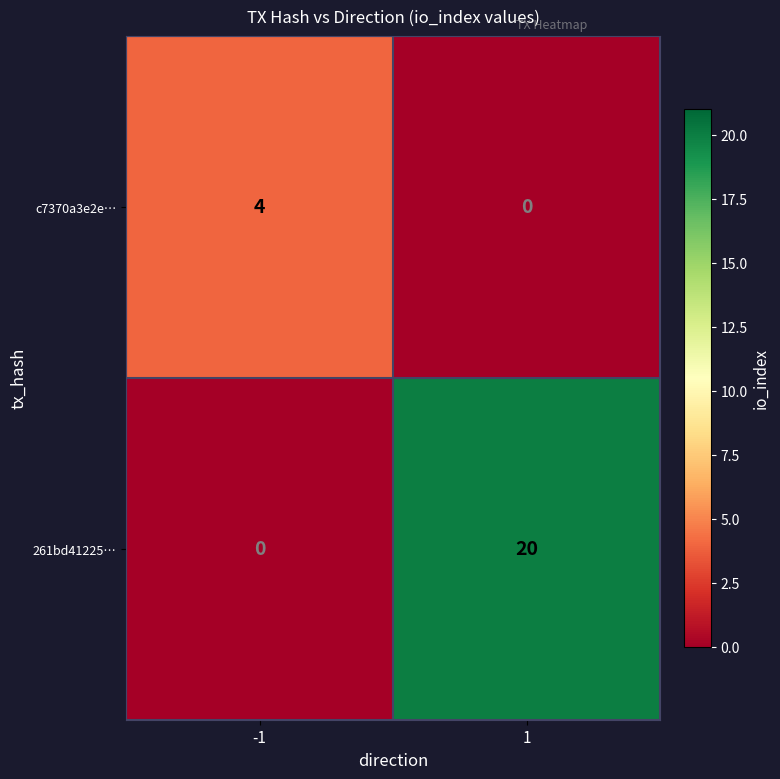

Is it true that 261bd41225… equals -10 at -1?

False